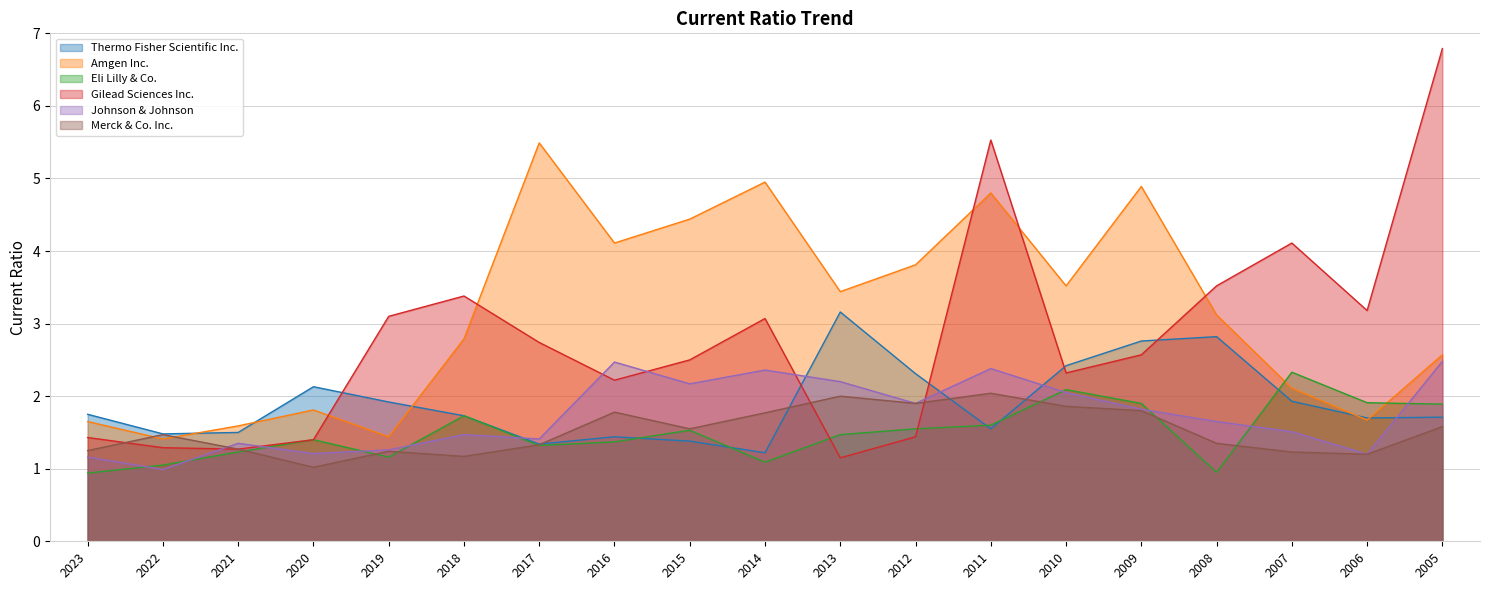

Reading left to right, list all the values displayed in this chart.

Thermo Fisher Scientific Inc.: 2023=1.8	2022=1.5	2021=1.5	2020=2.1	2019=1.9	2018=1.7	2017=1.3	2016=1.4	2015=1.4	2014=1.2	2013=3.2	2012=2.3	2011=1.6	2010=2.4	2009=2.8	2008=2.8	2007=1.9	2006=1.7	2005=1.7
Amgen Inc.: 2023=1.6	2022=1.4	2021=1.6	2020=1.8	2019=1.4	2018=2.8	2017=5.5	2016=4.1	2015=4.4	2014=5.0	2013=3.4	2012=3.8	2011=4.8	2010=3.5	2009=4.9	2008=3.1	2007=2.1	2006=1.7	2005=2.6
Eli Lilly & Co.: 2023=0.9	2022=1.1	2021=1.2	2020=1.4	2019=1.2	2018=1.7	2017=1.3	2016=1.4	2015=1.5	2014=1.1	2013=1.5	2012=1.6	2011=1.6	2010=2.1	2009=1.9	2008=0.9	2007=2.3	2006=1.9	2005=1.9
Gilead Sciences Inc.: 2023=1.4	2022=1.3	2021=1.3	2020=1.4	2019=3.1	2018=3.4	2017=2.7	2016=2.2	2015=2.5	2014=3.1	2013=1.1	2012=1.4	2011=5.5	2010=2.3	2009=2.6	2008=3.5	2007=4.1	2006=3.2	2005=6.8
Johnson & Johnson: 2023=1.2	2022=1.0	2021=1.4	2020=1.2	2019=1.3	2018=1.5	2017=1.4	2016=2.5	2015=2.2	2014=2.4	2013=2.2	2012=1.9	2011=2.4	2010=2.0	2009=1.8	2008=1.6	2007=1.5	2006=1.2	2005=2.5
Merck & Co. Inc.: 2023=1.2	2022=1.5	2021=1.3	2020=1.0	2019=1.2	2018=1.2	2017=1.3	2016=1.8	2015=1.6	2014=1.8	2013=2.0	2012=1.9	2011=2.0	2010=1.9	2009=1.8	2008=1.4	2007=1.2	2006=1.2	2005=1.6